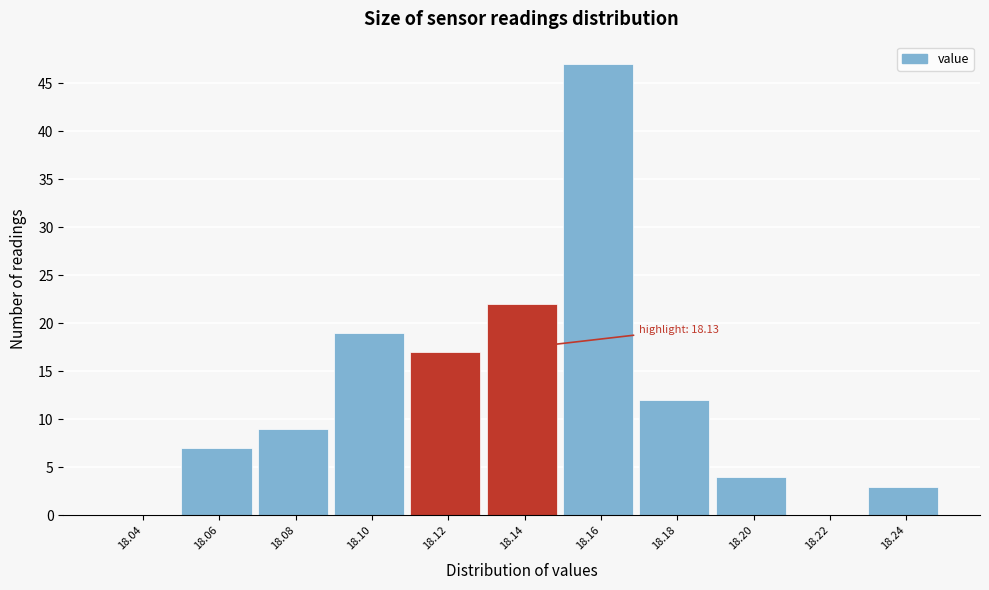

Which range on the x-axis has the tallest bar?

18.15 to 18.17